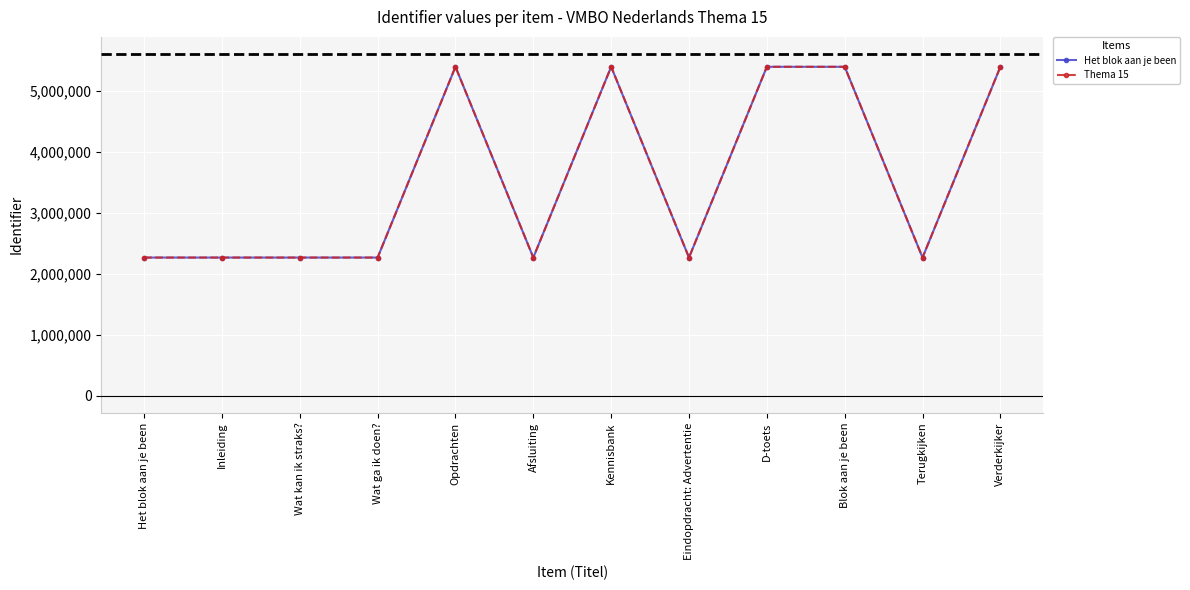

What is the total value across all series at Kennisbank?

10779866